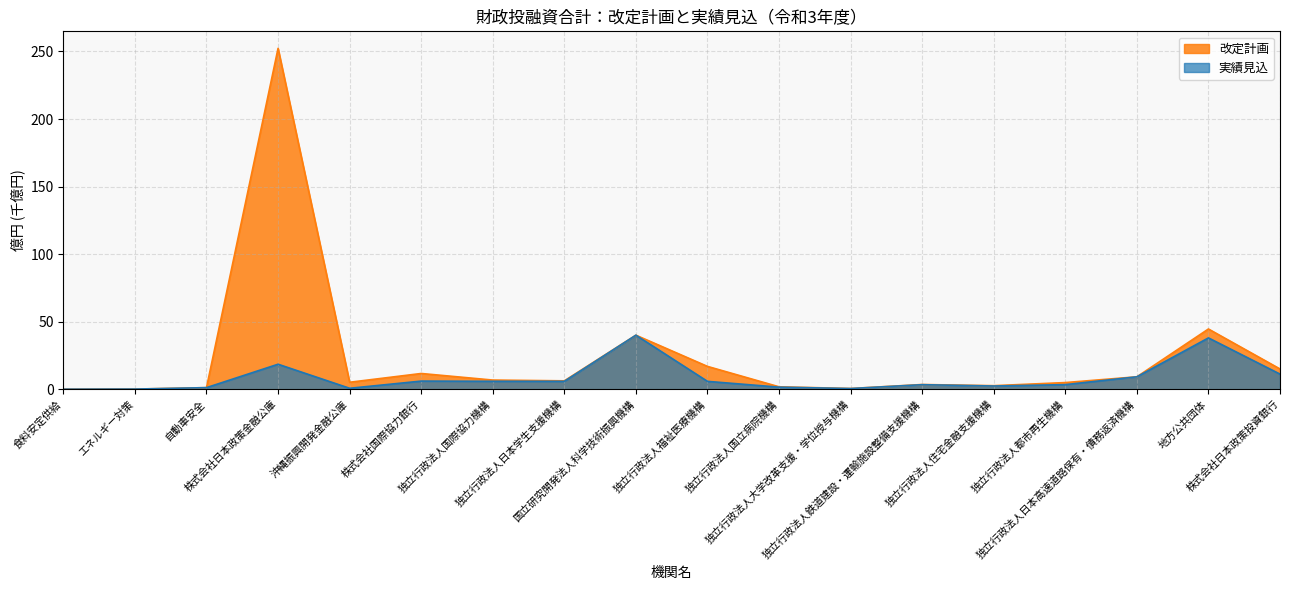

How many values in the 改定計画 series exceed 6?

9